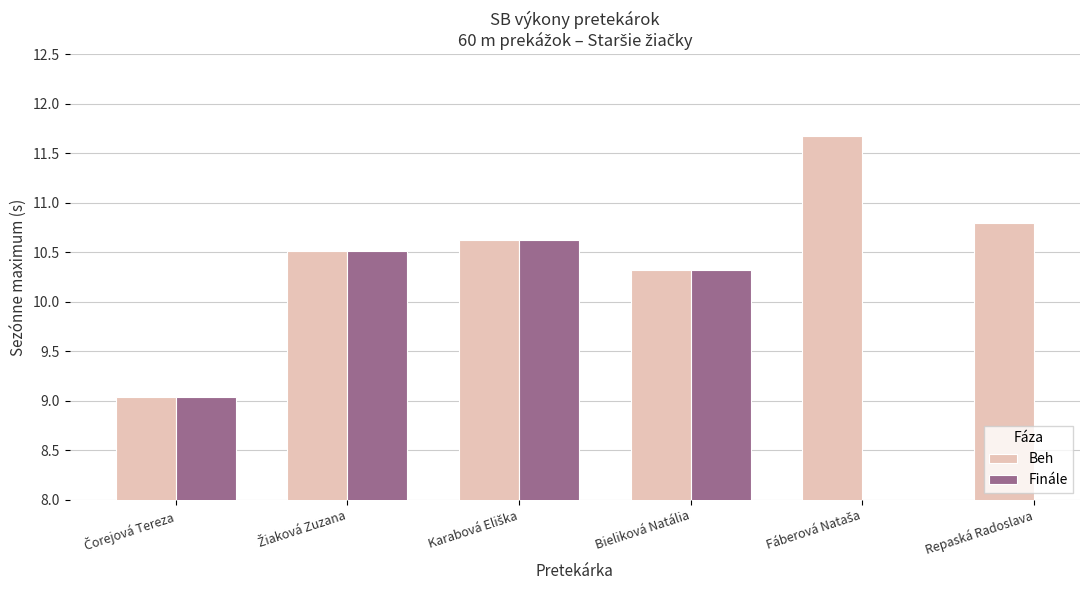

The value of Beh at Čorejová Tereza is 2.8. True or false?

False